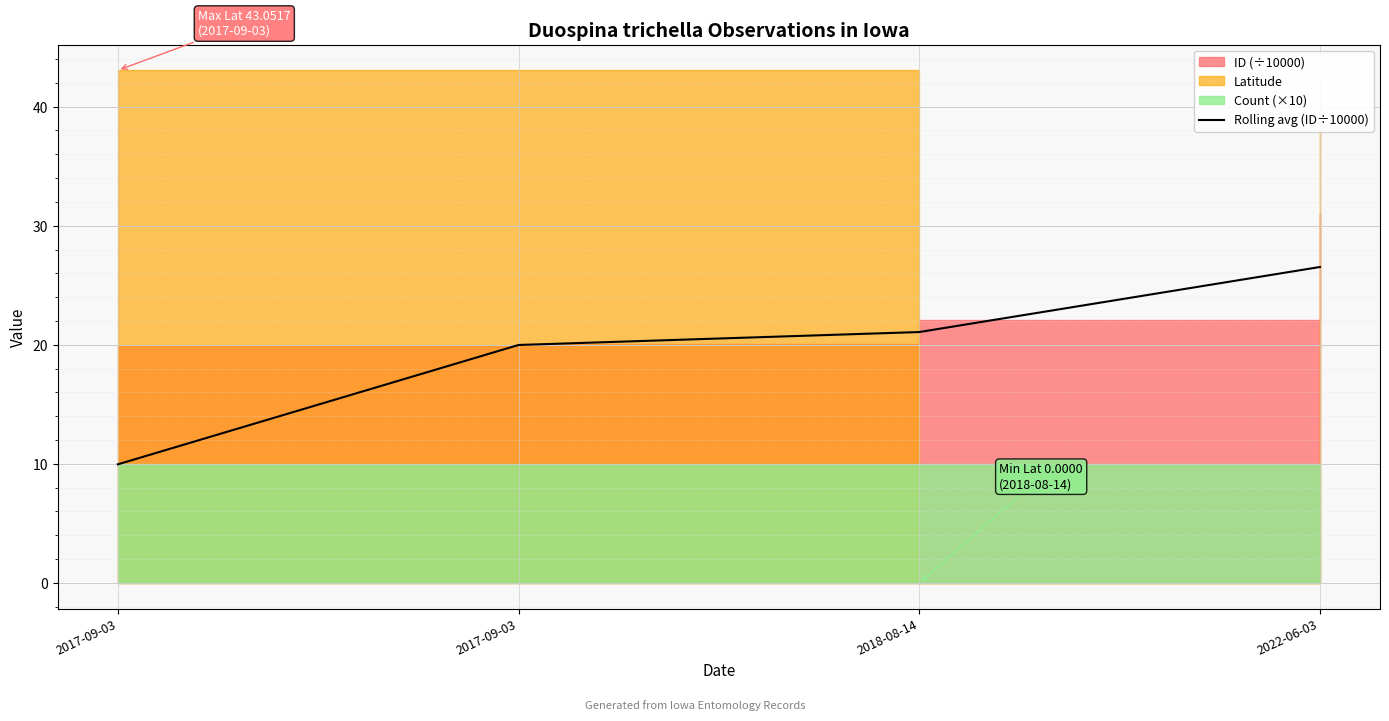

What is the change in value from 2017-09-03 to 2017-09-03?

+10.0